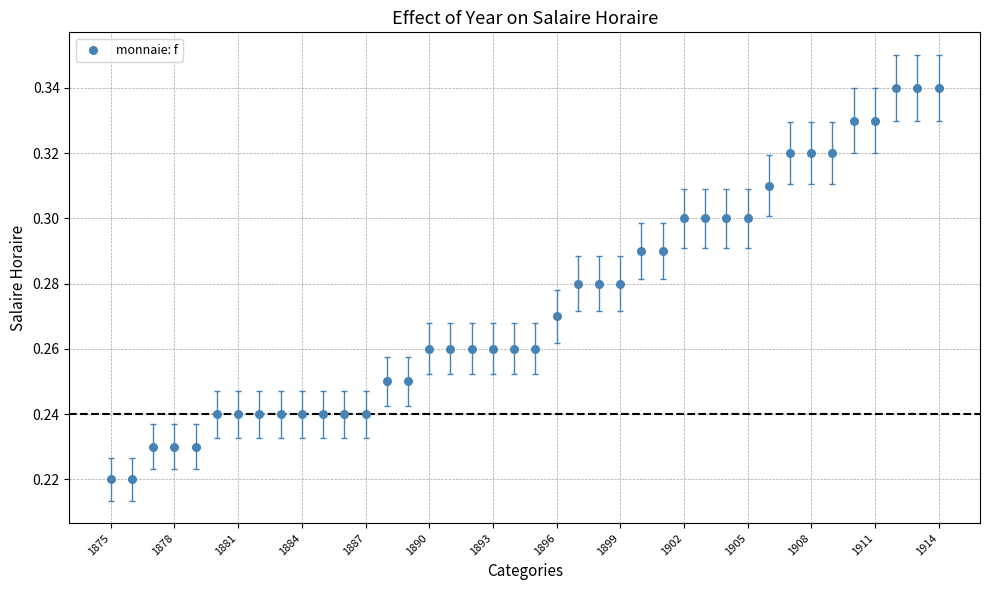

What is the range of X values (max minus min)?

39.0